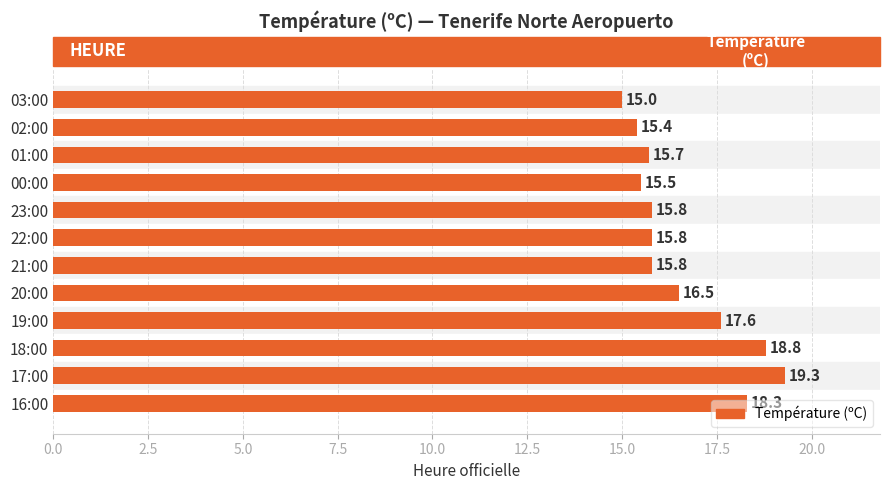

What is the approximate value at 02:00?

15.4